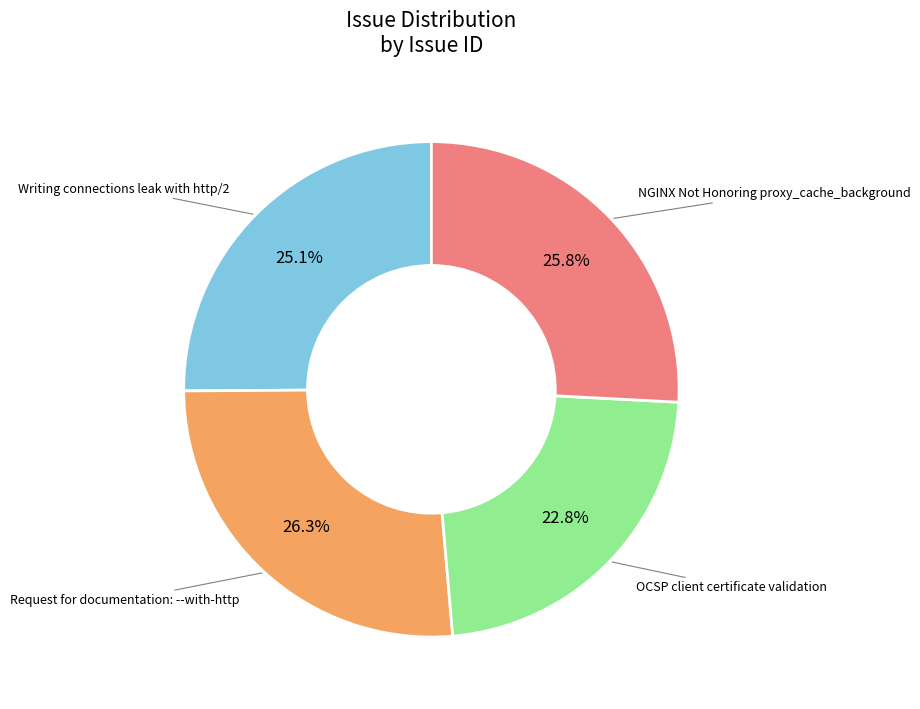

Which category has the smallest portion of the pie?

OCSP client certificate validation